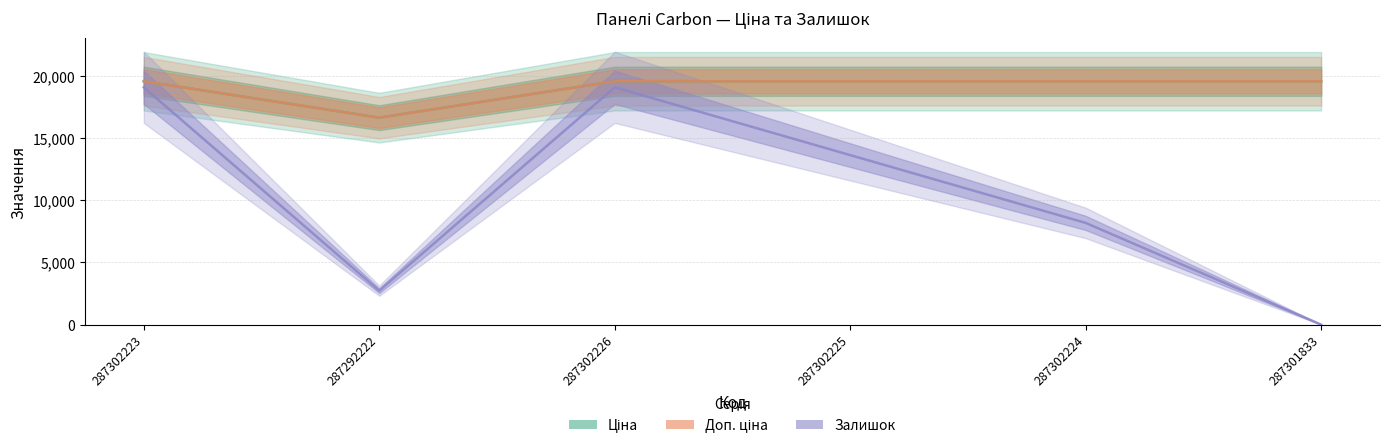

True or false: Ціна and Доп. ціна intersect in this chart.

False